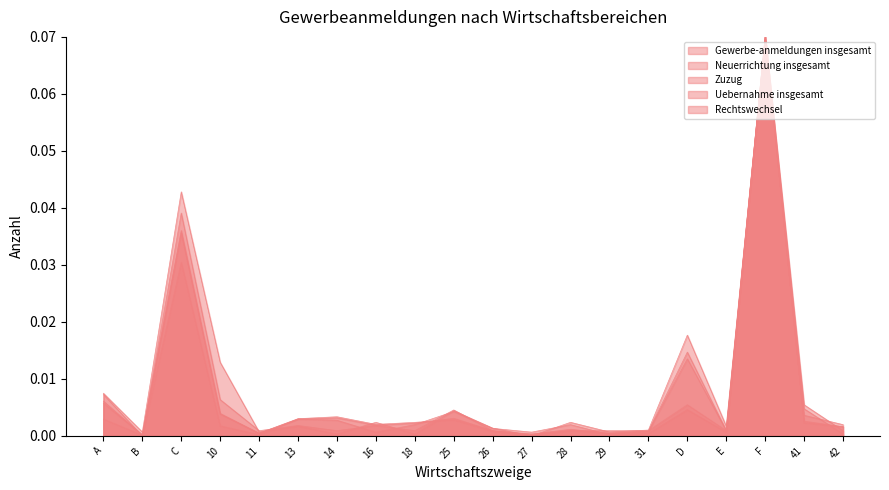

Where is Zuzug nearest to the value 0?

B